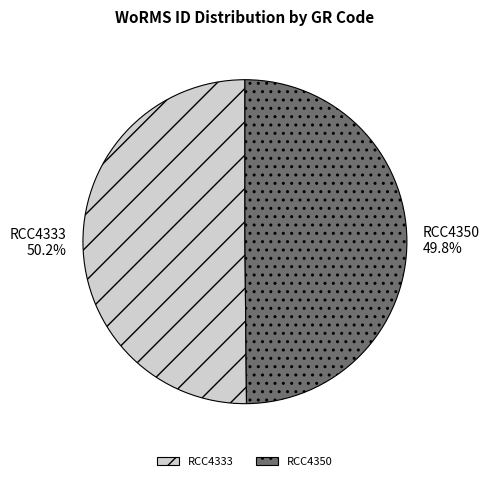

How much of the chart is everything except RCC4350?

50.2%